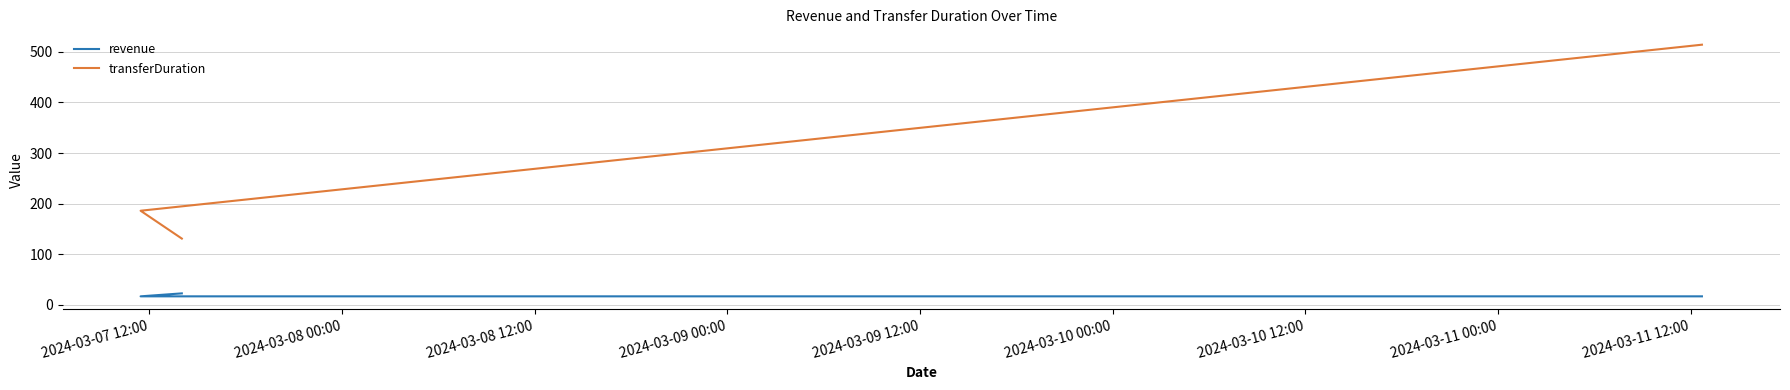

How many lines are shown in the chart?

2